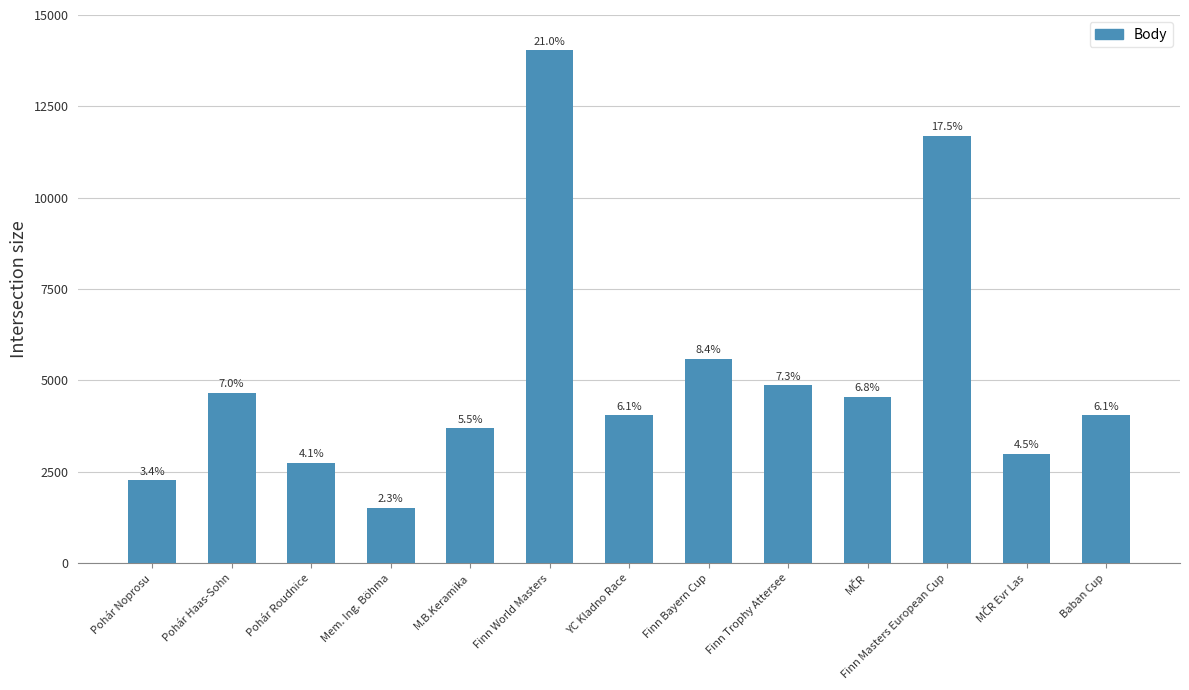

Is it true that the value at Finn Trophy Attersee is 1904?

False